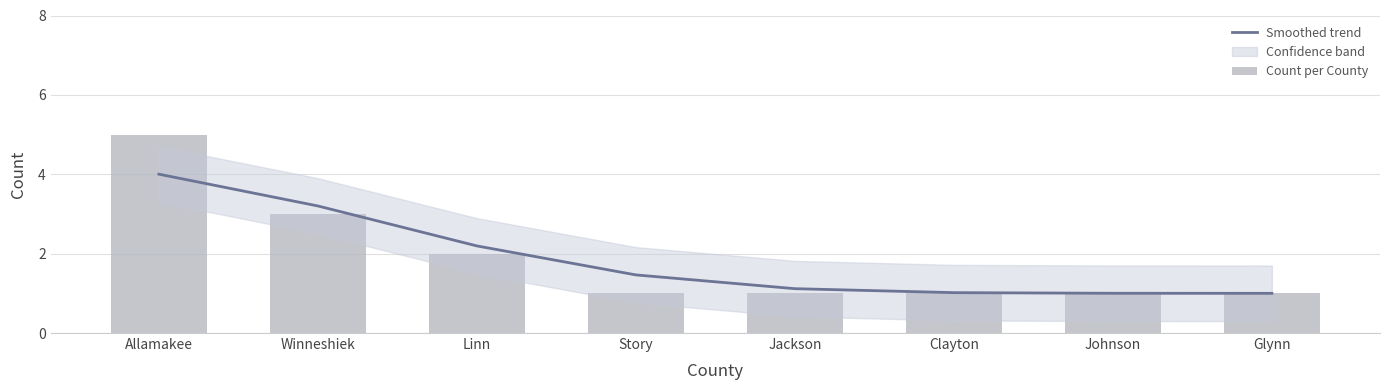

What is the greatest value displayed?

5.0